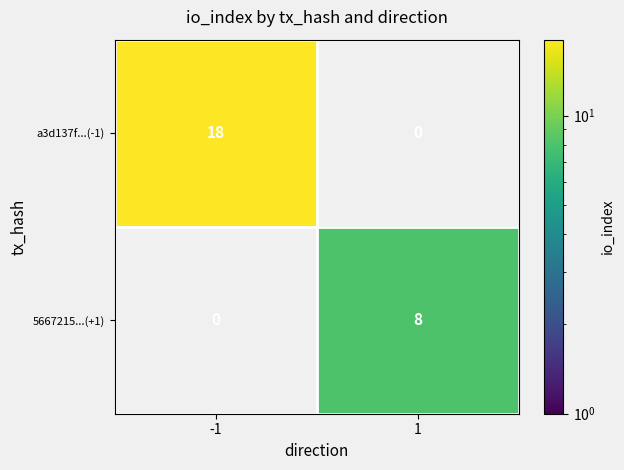

The value of 5667215...(+1) at 1 is 5.2. True or false?

False